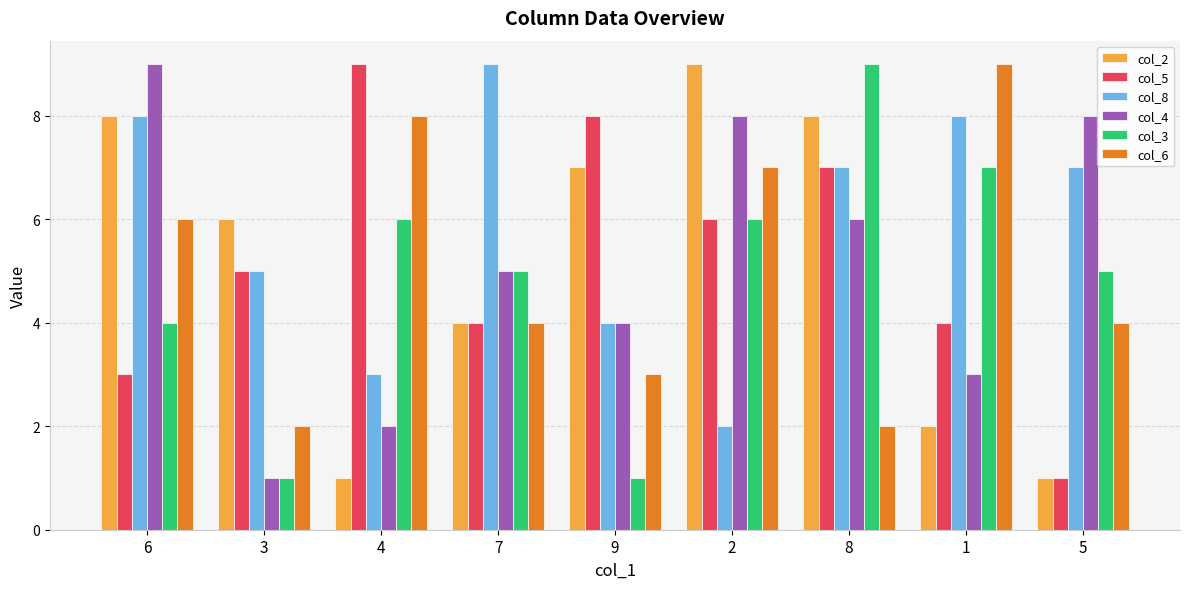

Which series changed the most between 6 and 2?

col_8